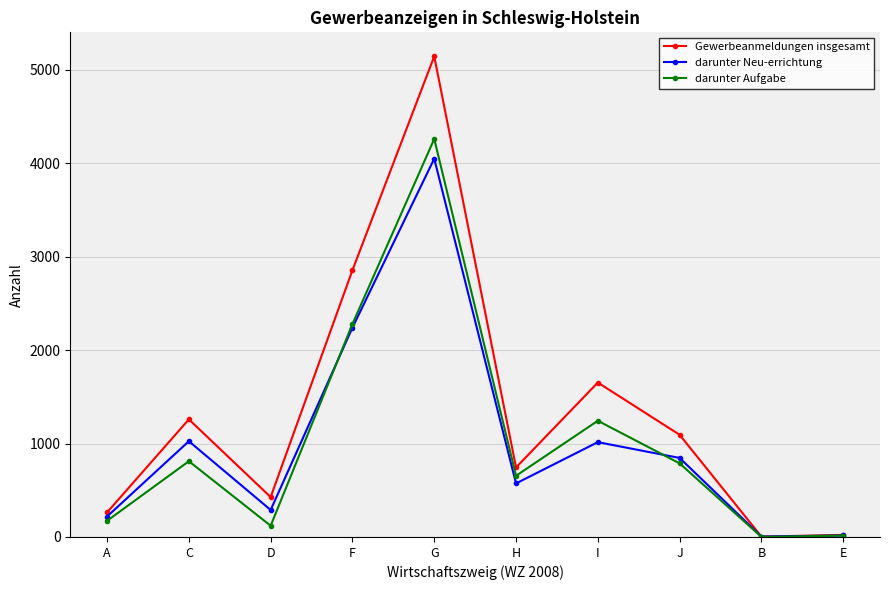

What is the difference between the darunter Aufgabe values at B and C?

810